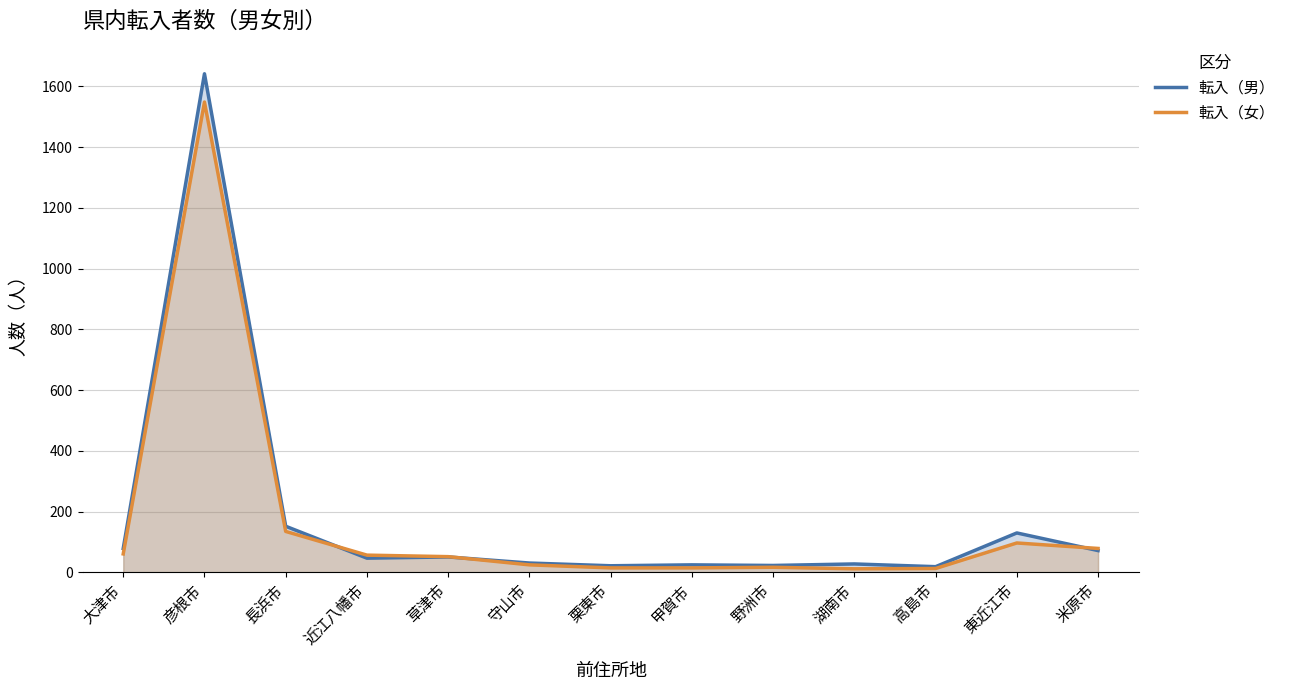

What is the sum of all 転入（女） values?

2126